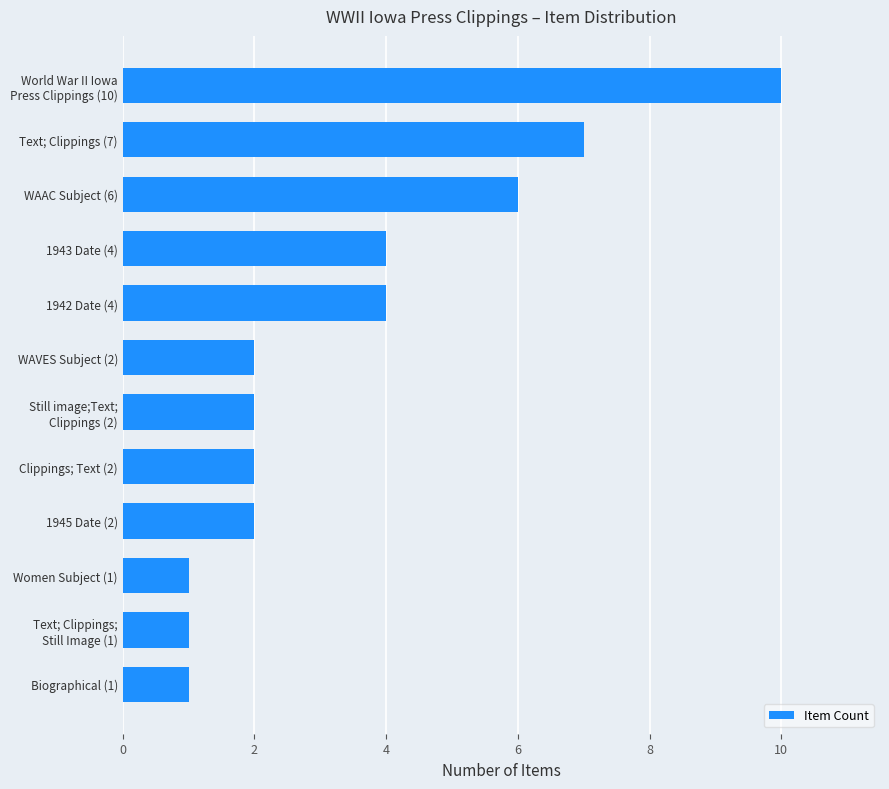

The value at WAVES Subject (2) is 3. True or false?

False